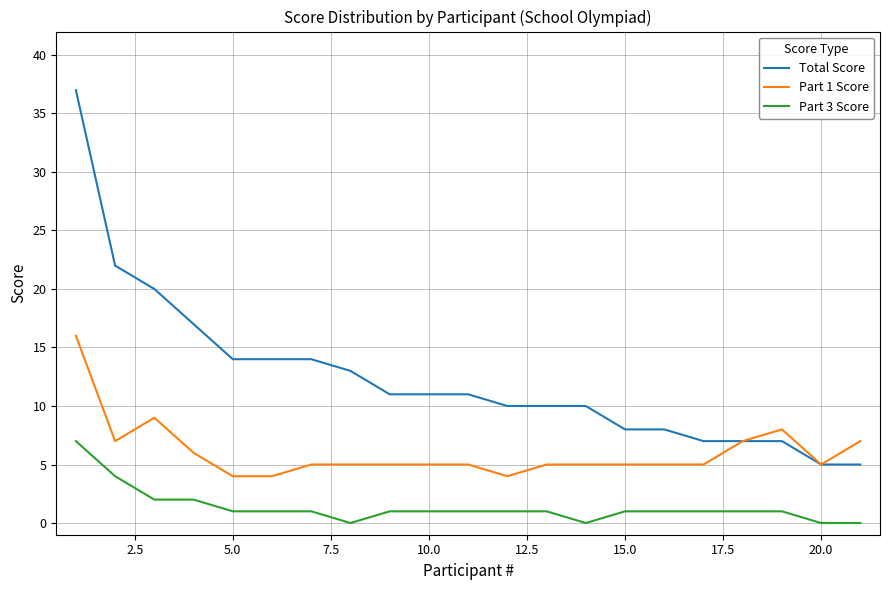

Count the number of data series in this chart.

3